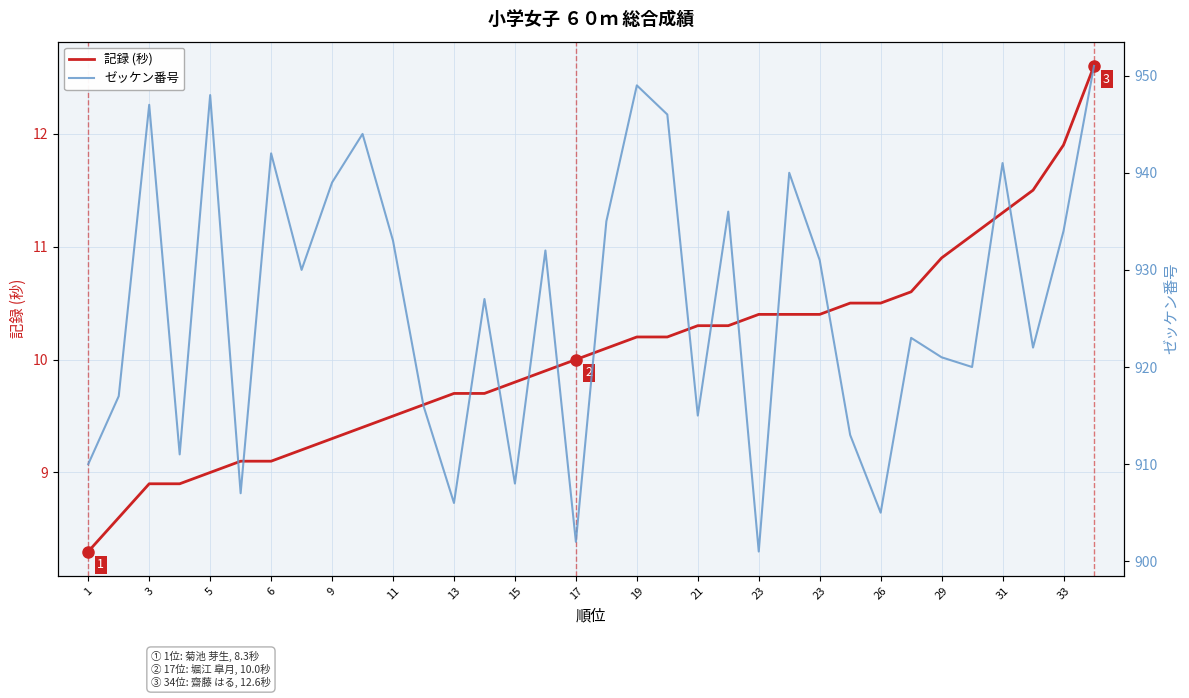

Does the chart display data point markers on the line(s)?

No